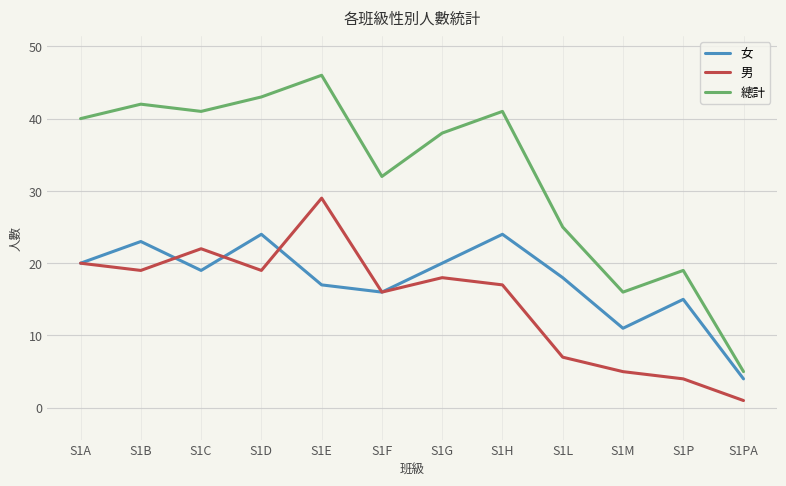

At which label is 男 closest to 15?

S1F